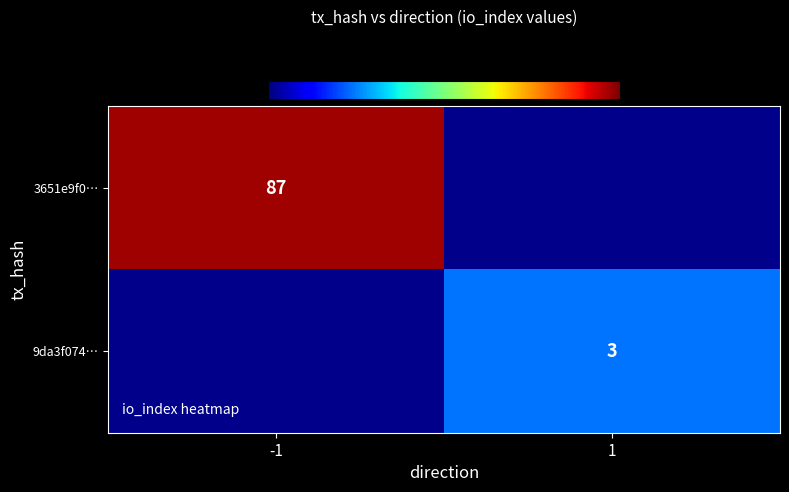

Is it true that 9da3f074… equals 3 at 1?

True